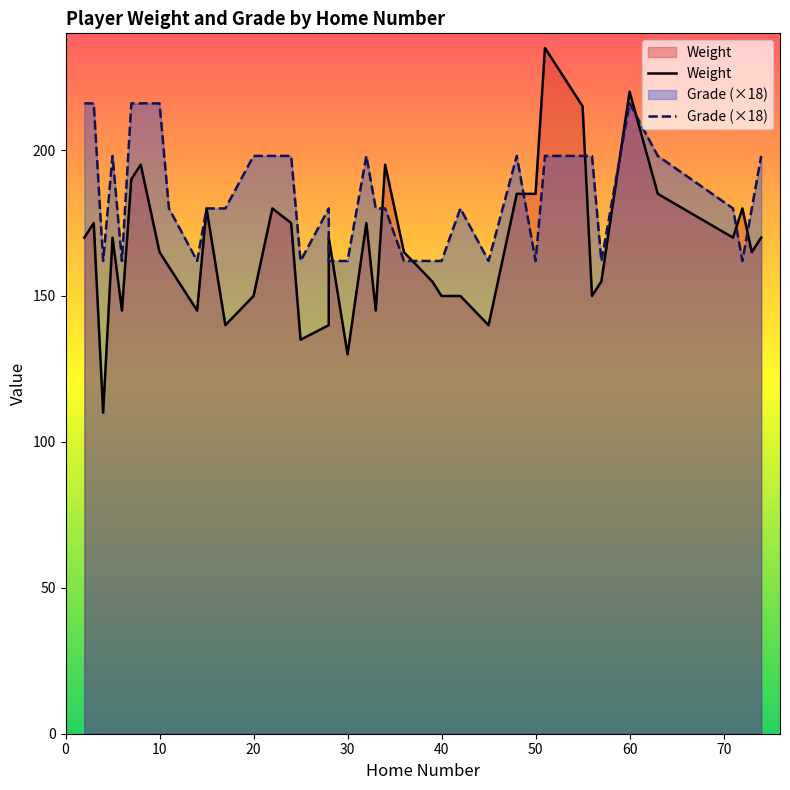

What is the difference between the maximum and second lowest values in the Grade series?

3